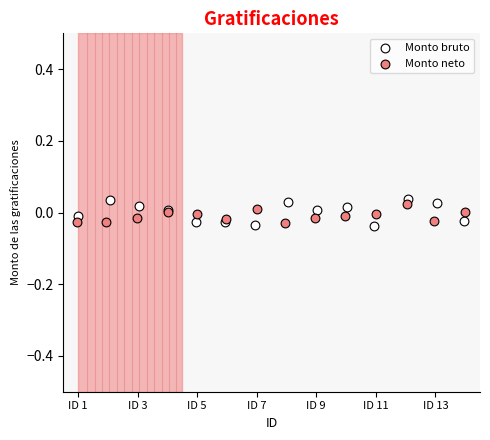

What are all the series names shown in the legend?

Monto bruto, Monto neto